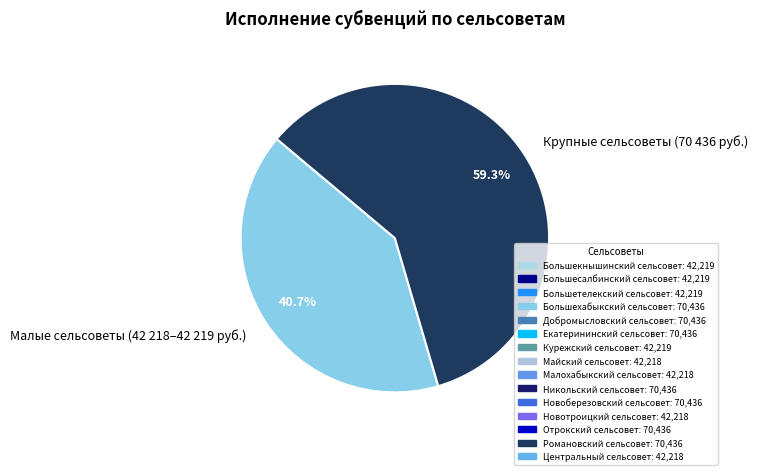

What is the total percentage of Крупные сельсоветы (70 436 руб.) and Малые сельсоветы (42 218–42 219 руб.)?

100.0%